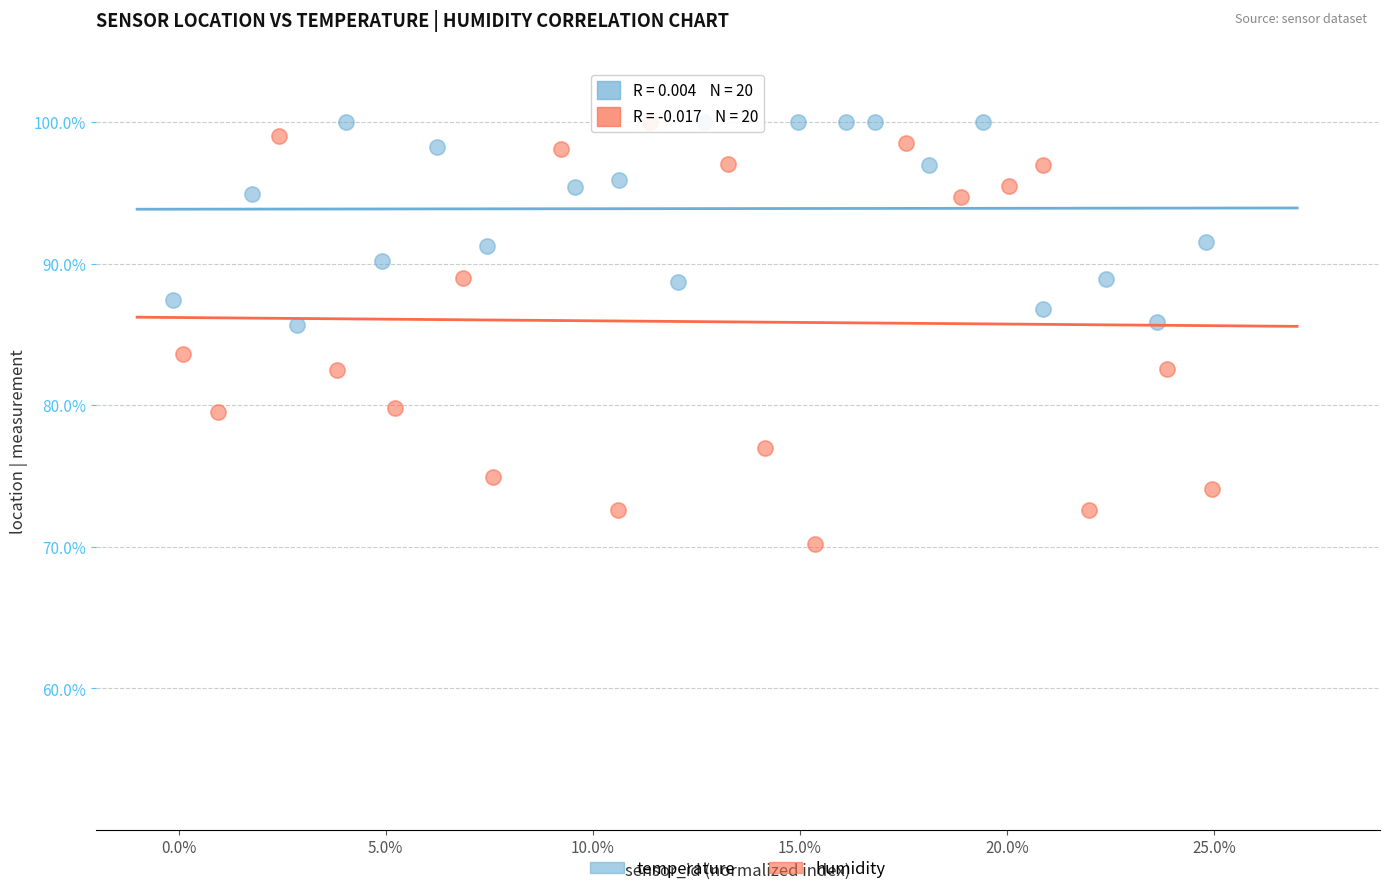

Which series has the largest Y range (max minus min)?

humidity